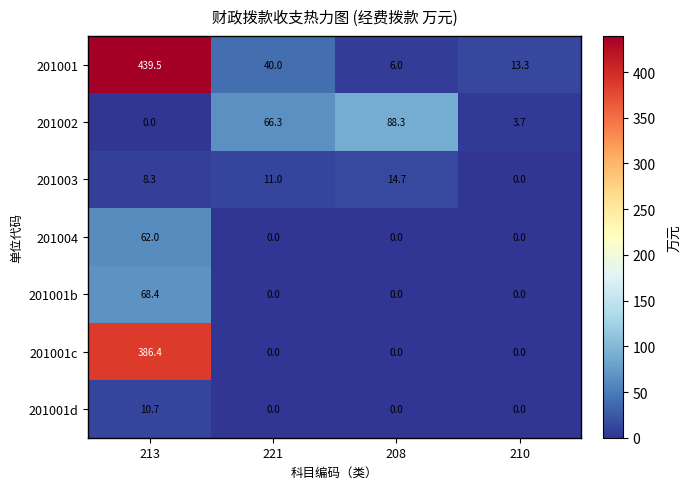

How many series are shown in this chart?

7